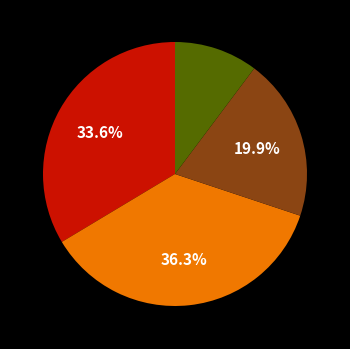

Count the number of slices in the pie.

4